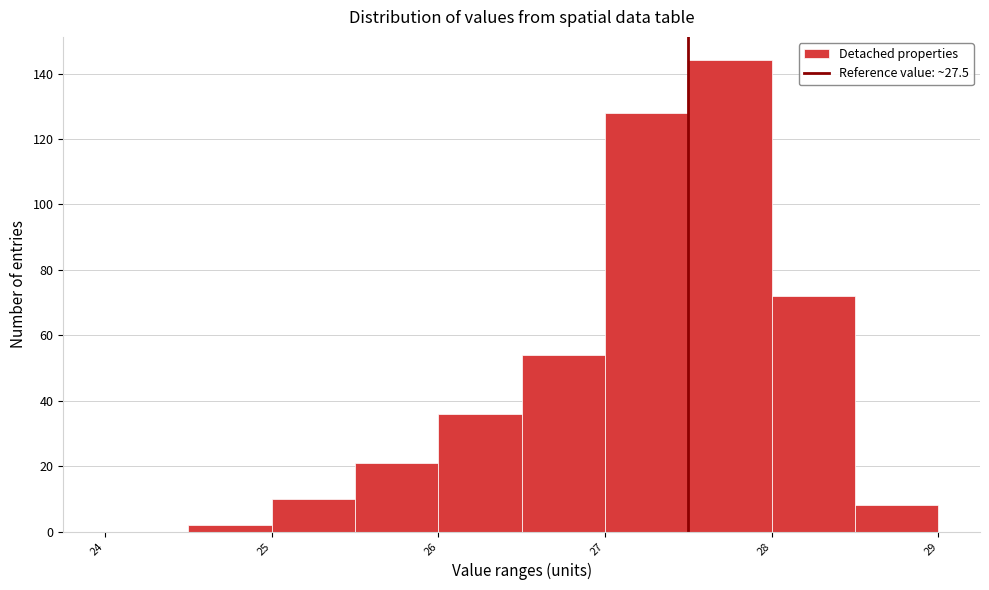

How tall is the bar that spans 28.5 to 29.0 on the x-axis? The values are not printed on the chart, so give them approximately, as read against the axis.

8